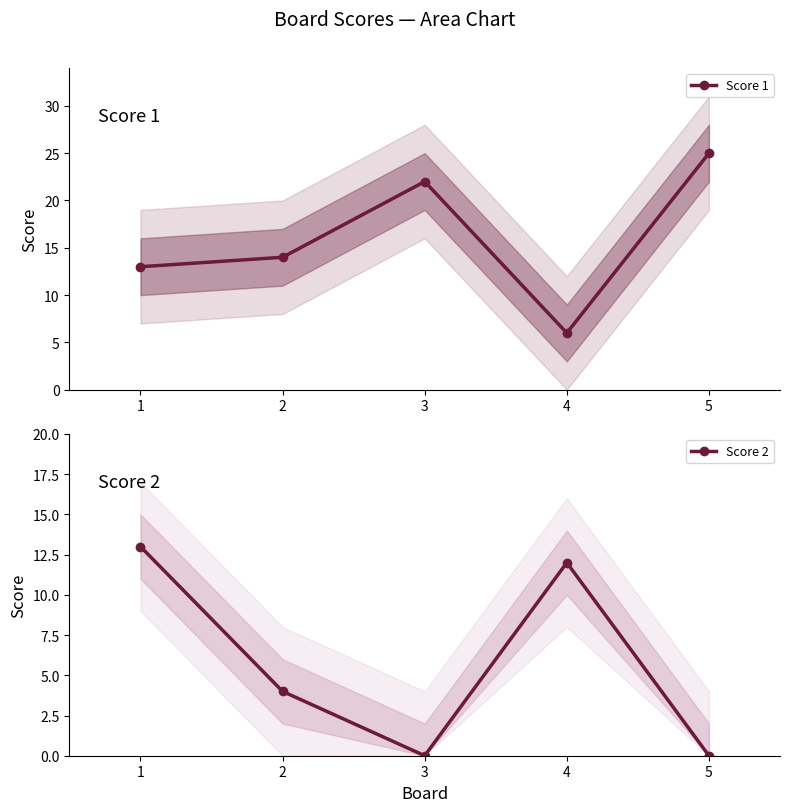

How many interior local peaks does the Score 2 series have?

1